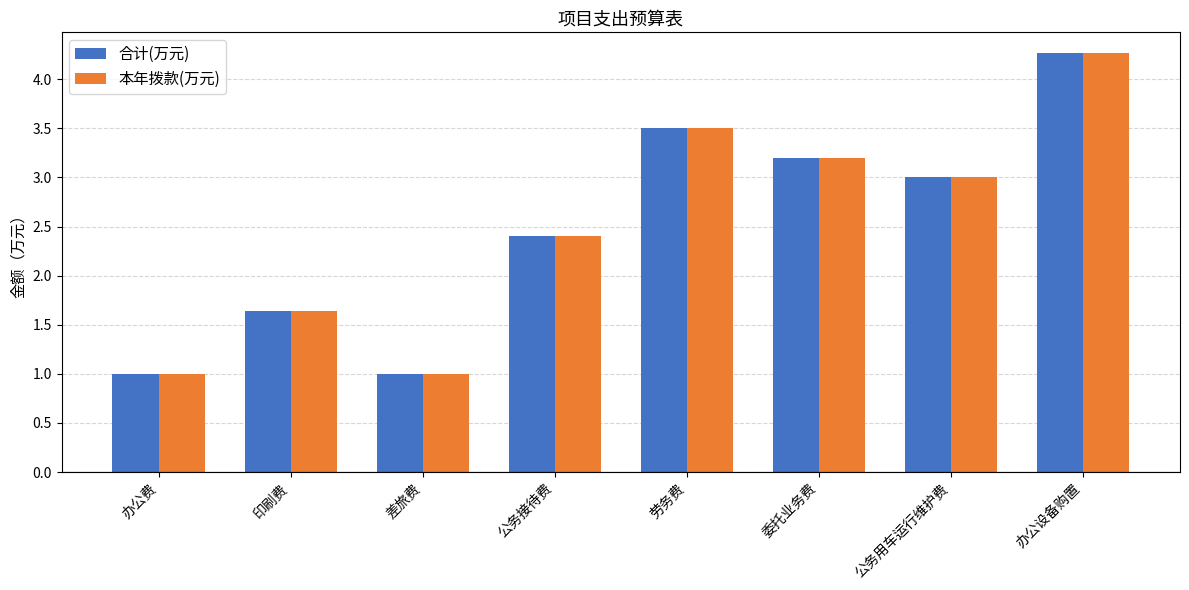

What is the difference between the second highest and second lowest values in the 合计(万元) series?

2.5